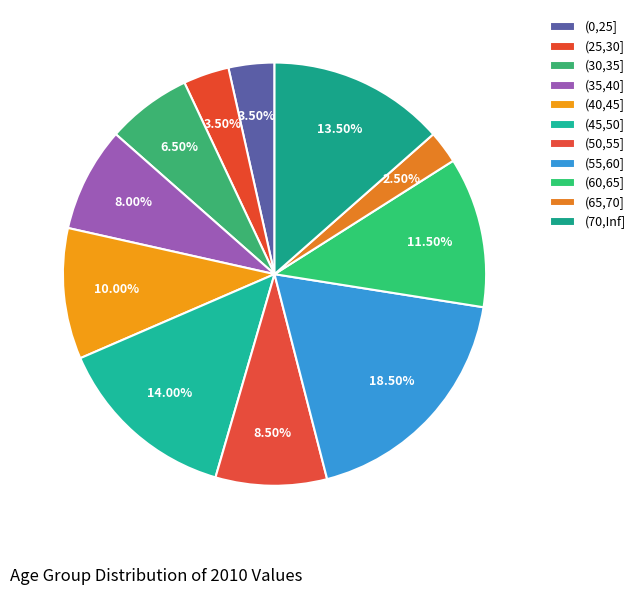

How many segments does this pie chart have?

11